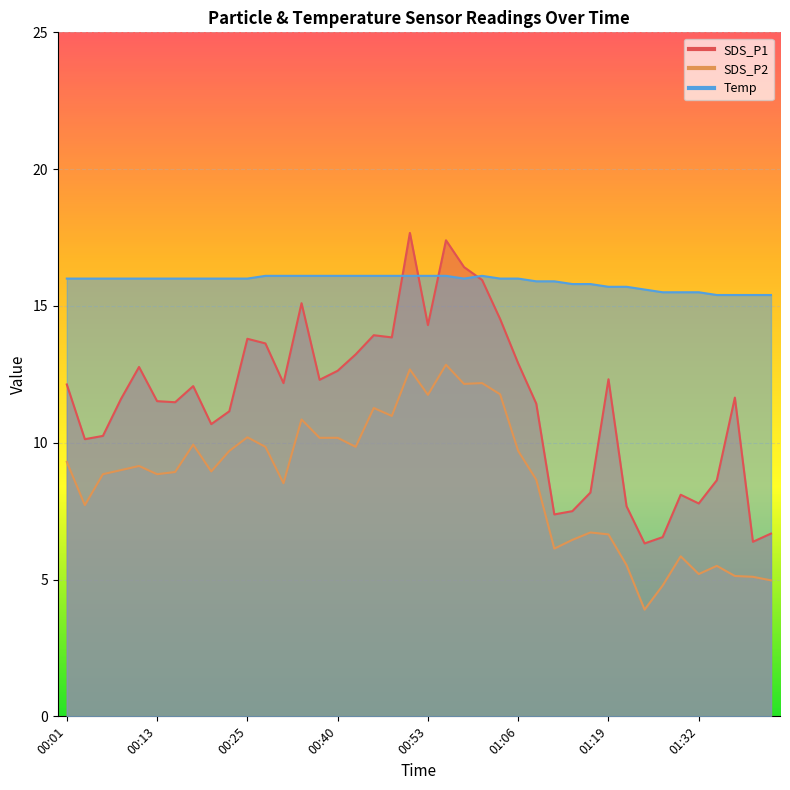

What is the value of the SDS_P2 point at the 35th from the left?

5.8